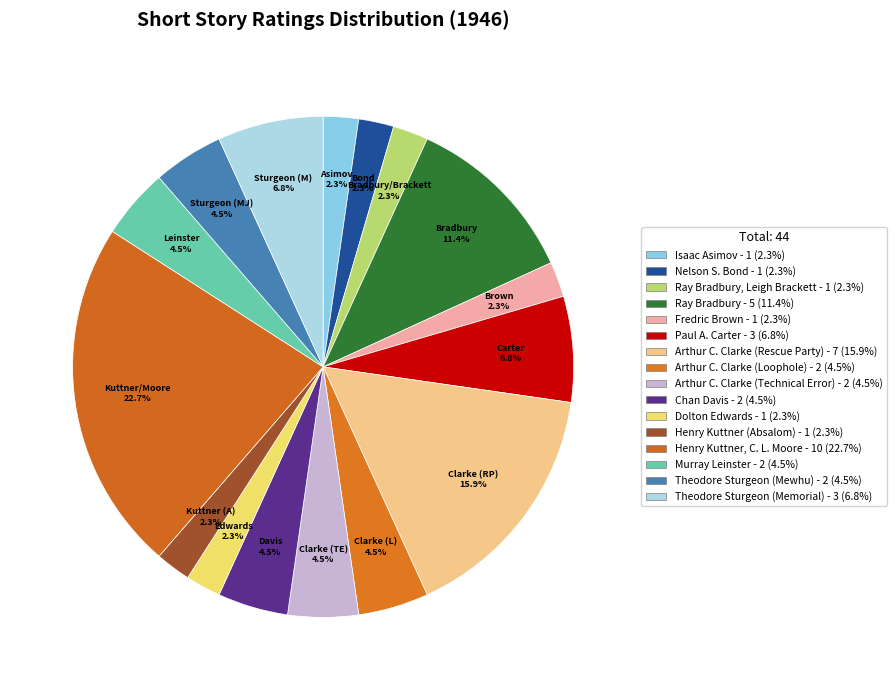

How many segments does this pie chart have?

16